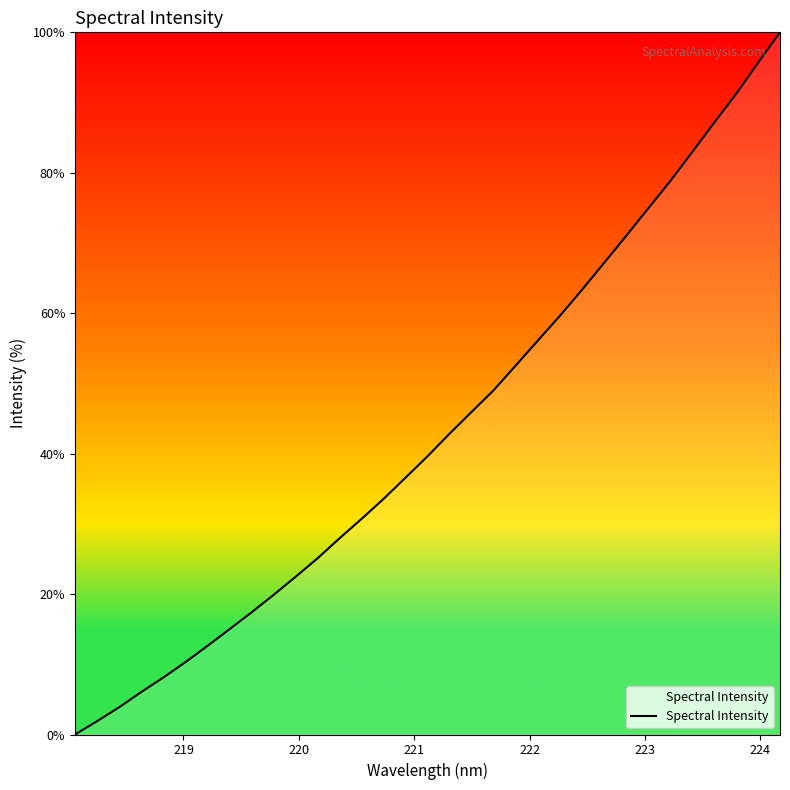

What is the difference between the maximum and minimum values?

100.0